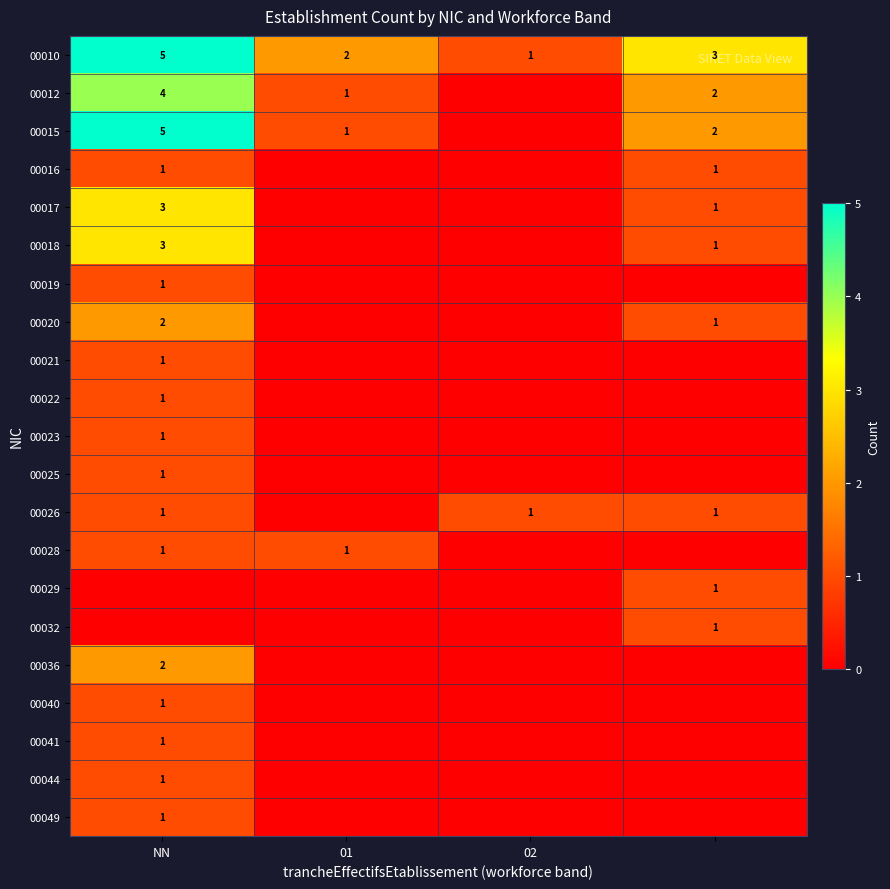

The 00044 series shows 0 at NN. True or false?

False